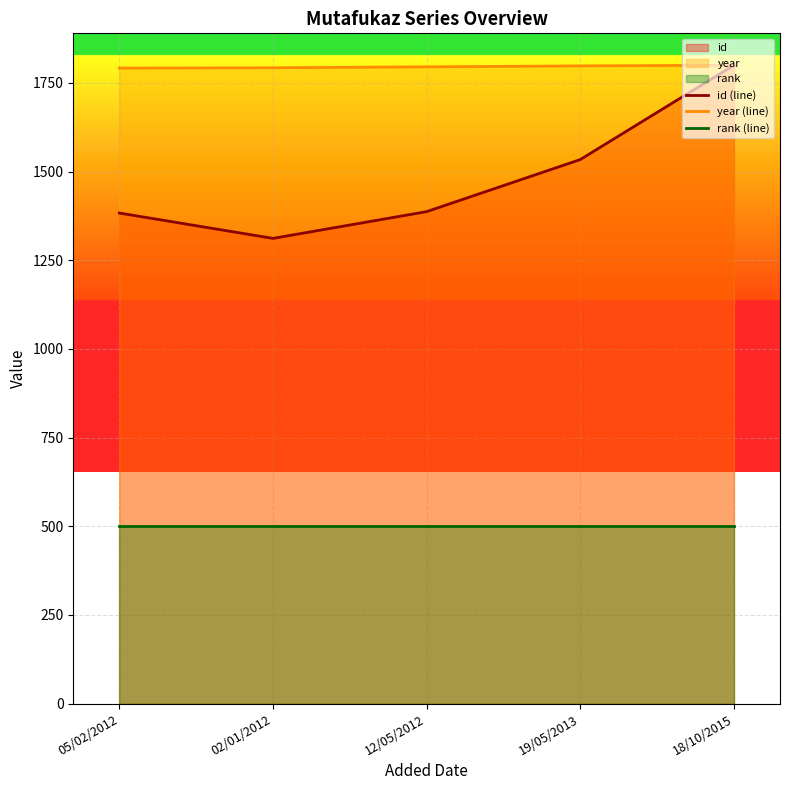

Does the chart display data point markers on the line(s)?

No